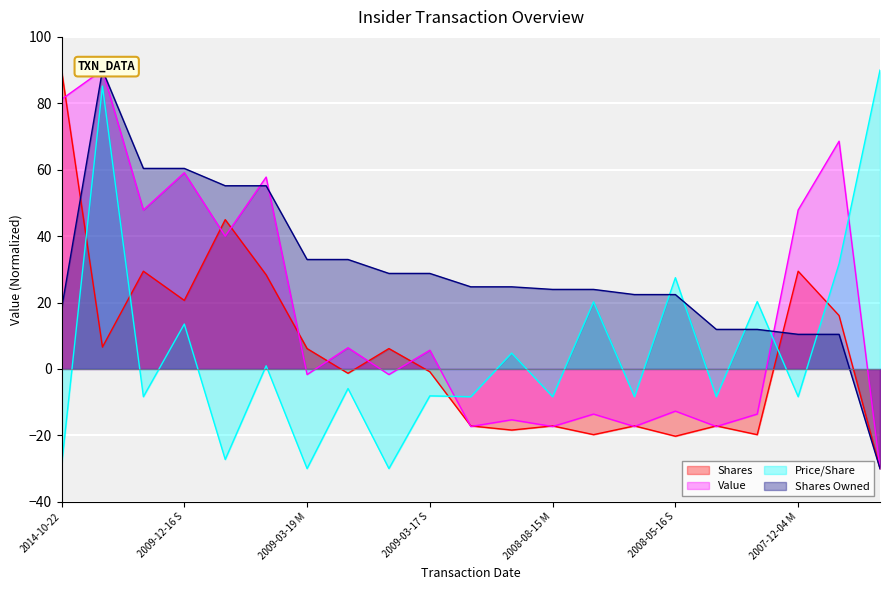

How many lines are shown in the chart?

4